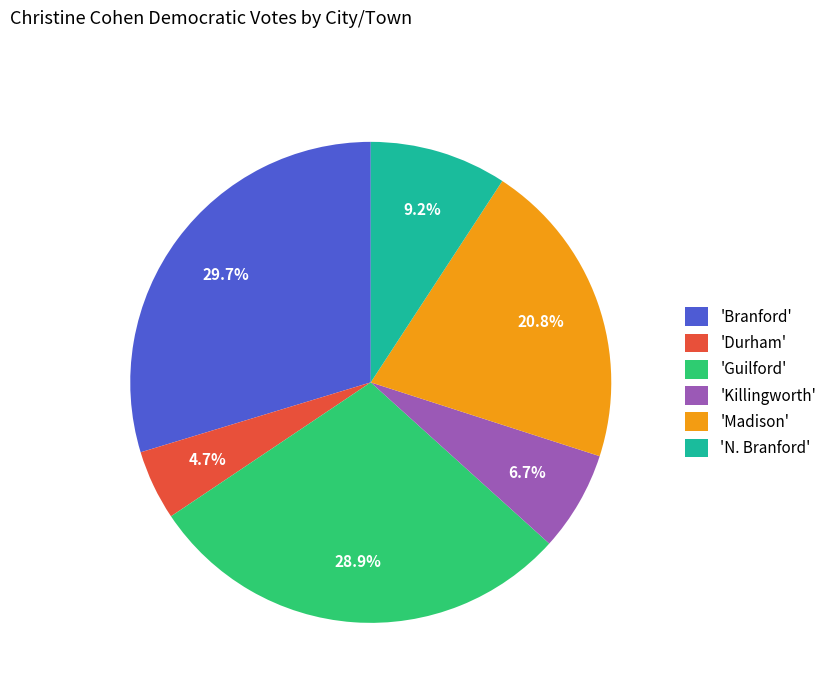

What portion of the pie excludes 'N. Branford'?

90.8%